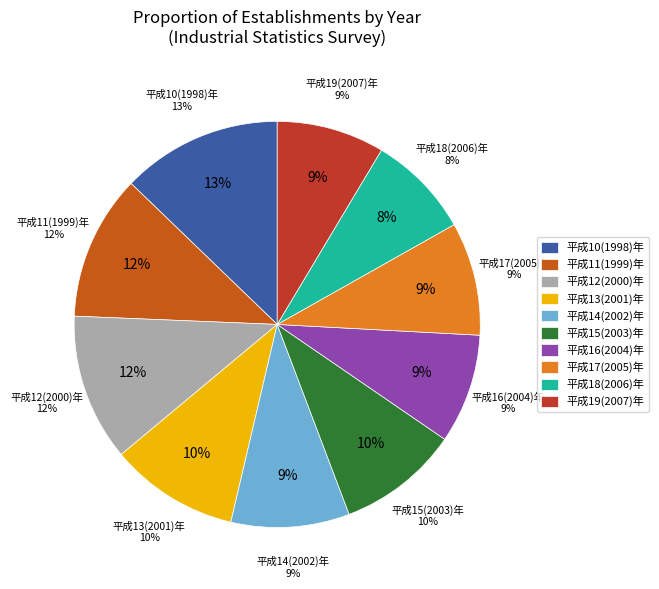

The 平成16(2004)年 slice represents 9% of the pie. True or false?

True